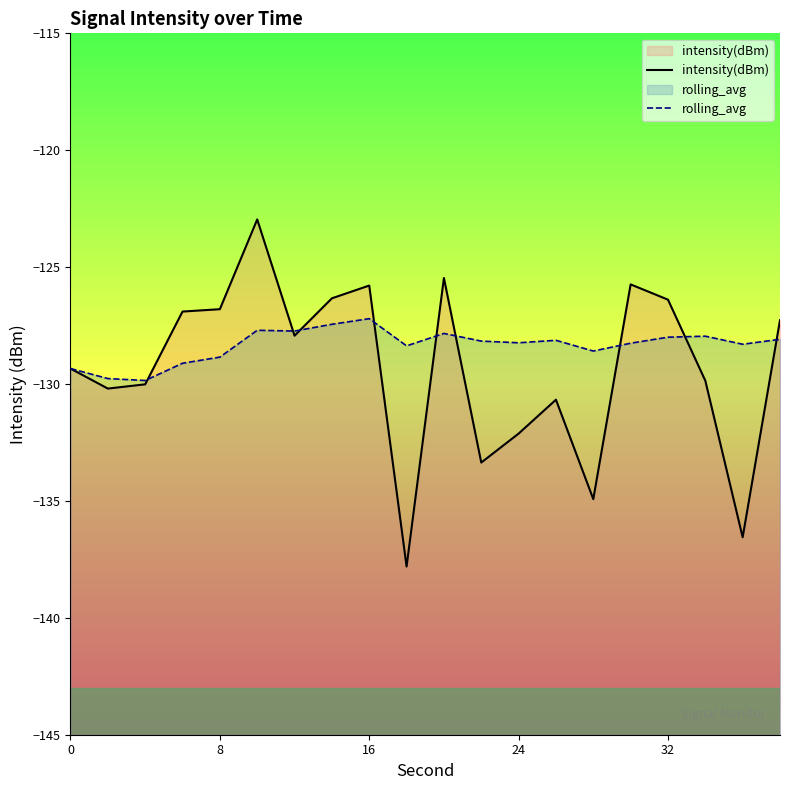

Rank the series by their maximum value, from highest to lowest.

intensity(dBm), rolling_avg